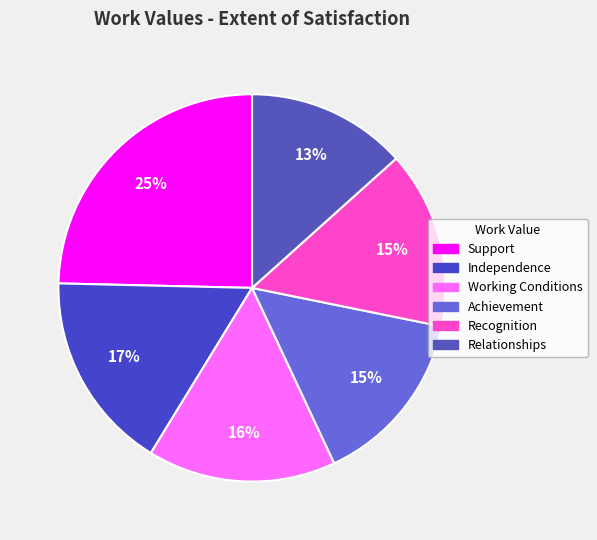

Is Working Conditions the majority of the pie?

No